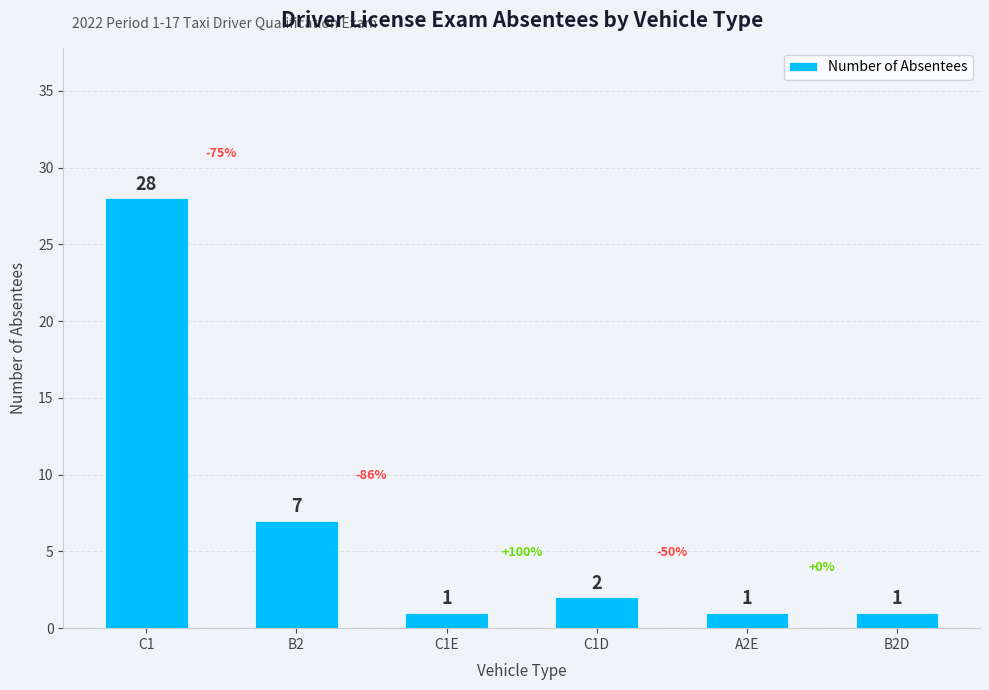

How many bars are there in total?

6